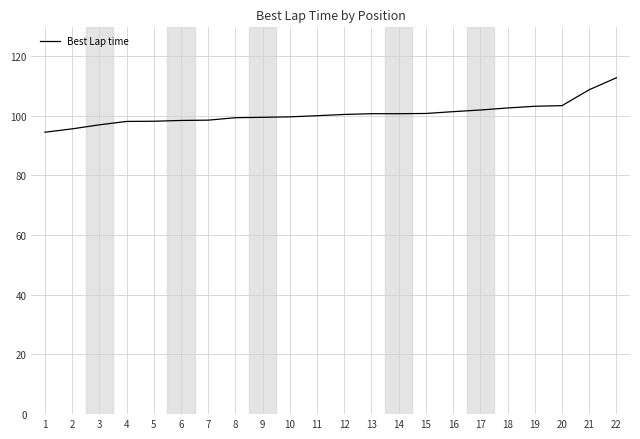

What is the difference between the maximum and minimum values?

18.2